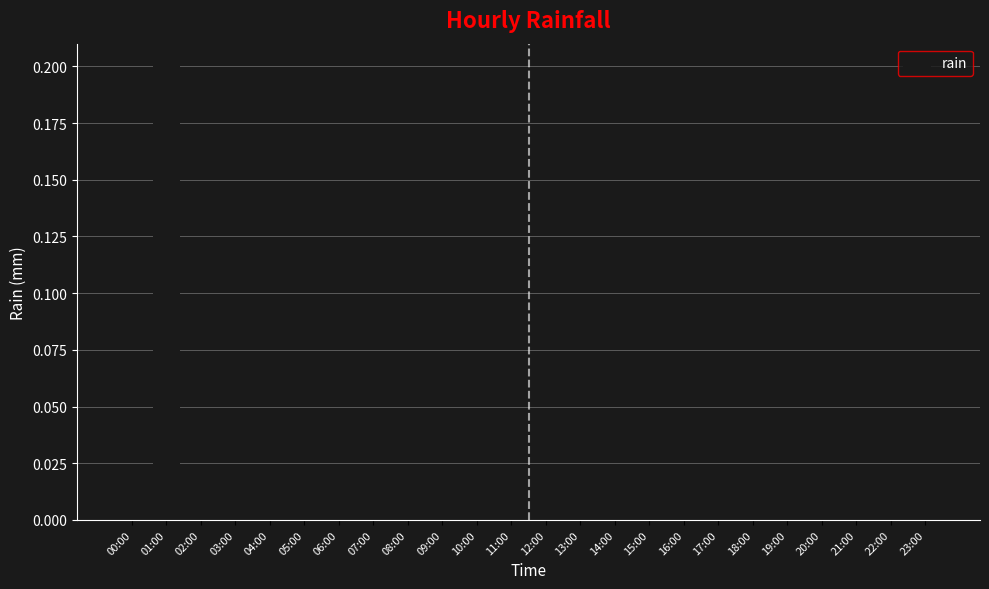

What is the greatest value displayed?

0.2